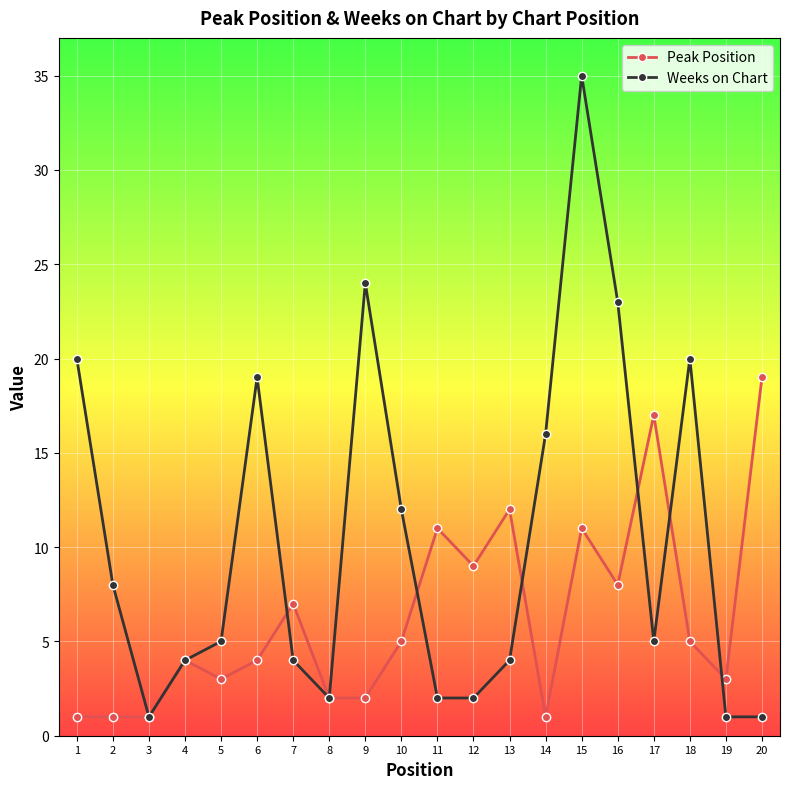

At which category does Weeks on Chart reach its first local peak?

6